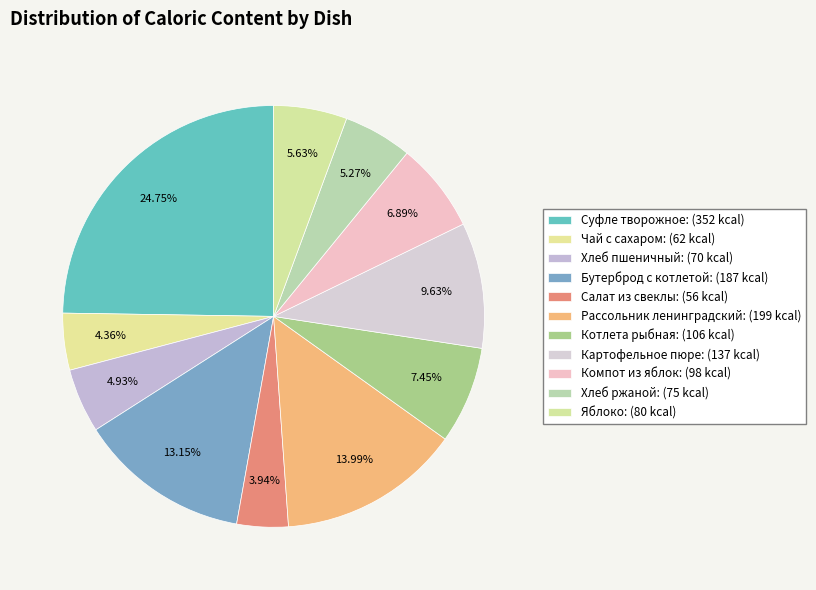

The Чай с сахаром slice represents 4% of the pie. True or false?

True